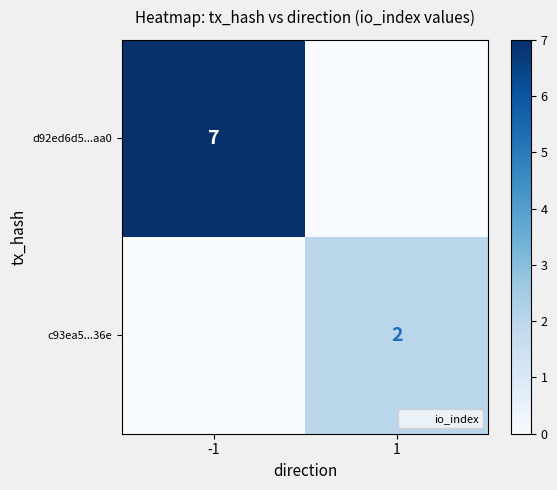

At 1, list the series in order from largest to smallest.

c93ea5...36e, d92ed6d5...aa0